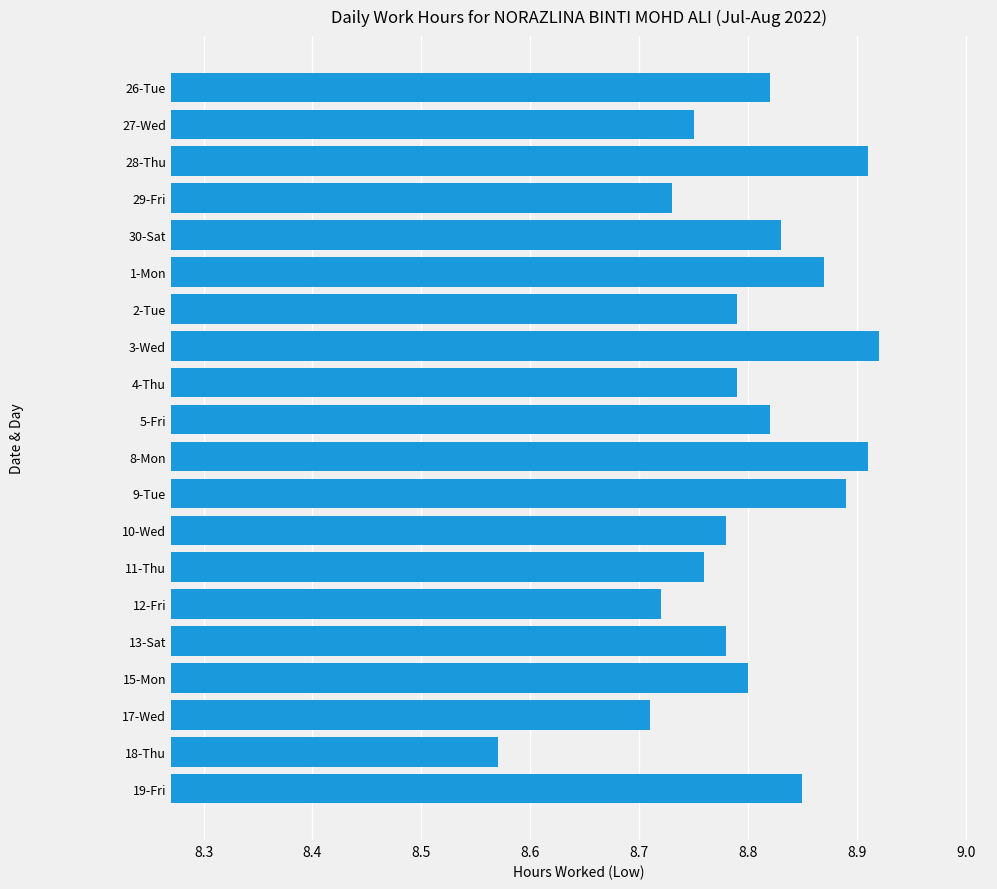

What is the label of the 10th bar from the bottom?

8-Mon